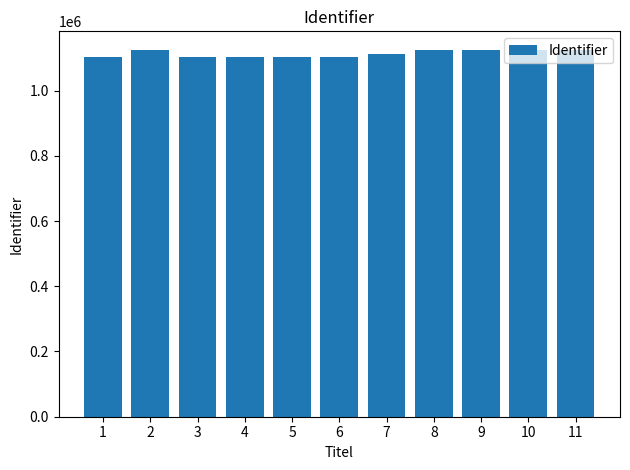

What is the change in value from 4 to 8?

+22811